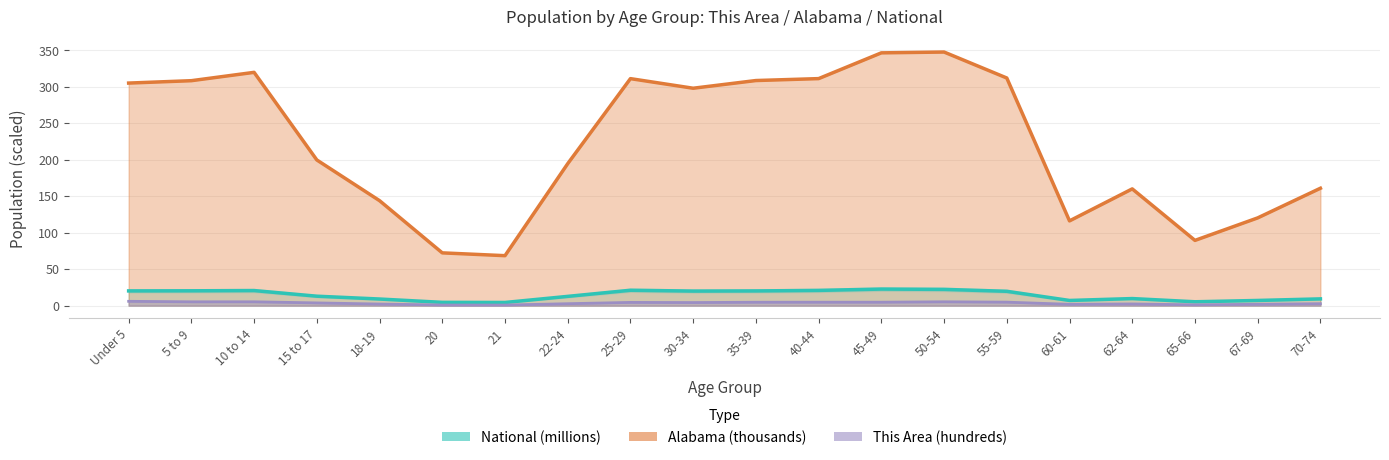

What are all the series names shown in the legend?

This Area, Alabama, National